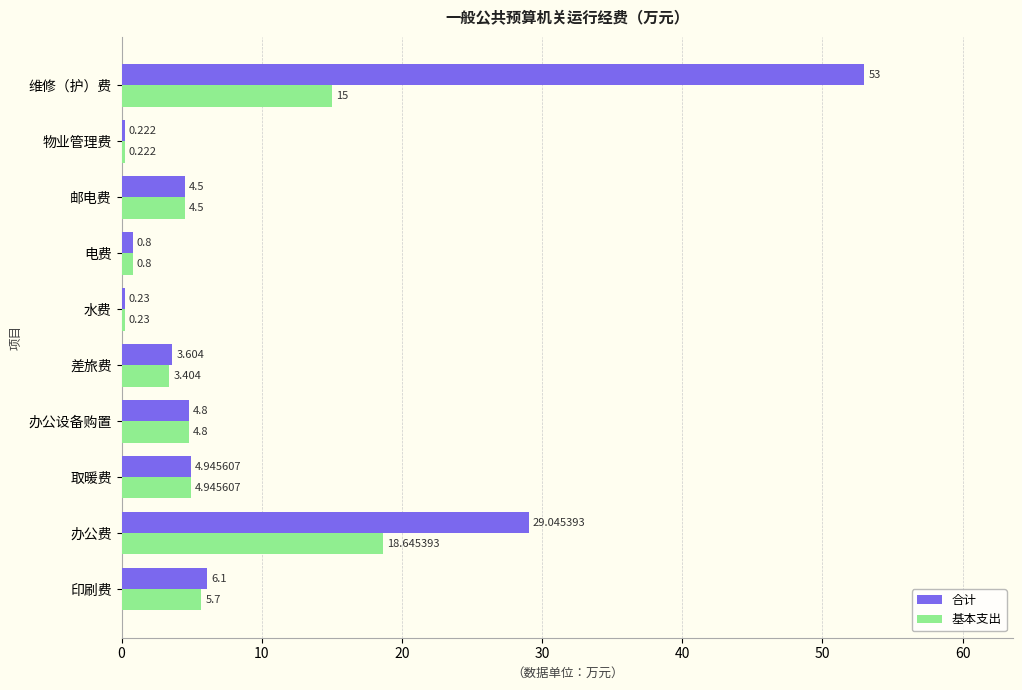

What is the sum of all 合计 values?

107.2